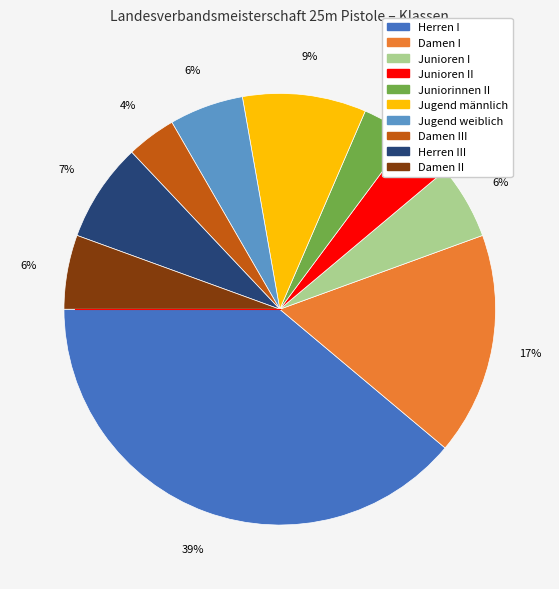

Is there any slice that represents more than half of the pie?

No